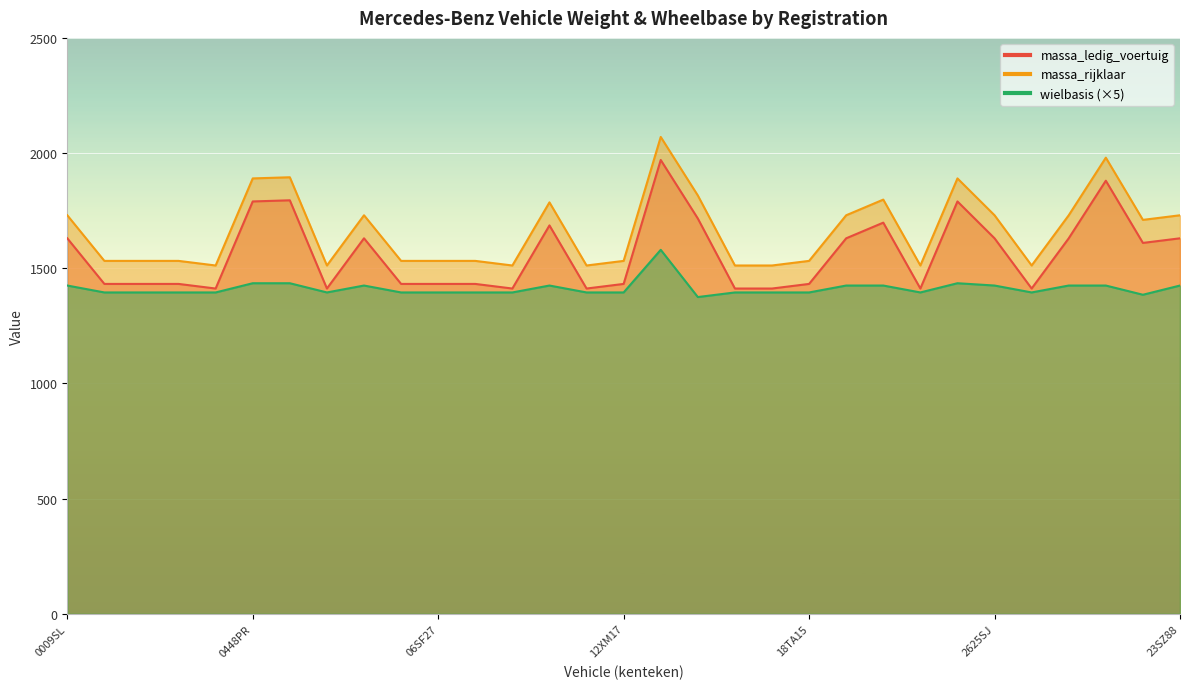

Reading left to right, what are all the values shown in this chart?

massa_ledig_voertuig: 1630	1432	1432	1432	1412	1790	1795	1412	1630	1432	1432	1432	1412	1686	1412	1432	1970	1716	1412	1412	1432	1630	1698	1412	1790	1630	1412	1630	1880	1610	1630
massa_rijklaar: 1730	1532	1532	1532	1512	1890	1895	1512	1730	1532	1532	1532	1512	1786	1512	1532	2070	1816	1512	1512	1532	1730	1798	1512	1890	1730	1512	1730	1980	1710	1730
wielbasis: 1425	1395	1395	1395	1395	1435	1435	1395	1425	1395	1395	1395	1395	1425	1395	1395	1580	1375	1395	1395	1395	1425	1425	1395	1435	1425	1395	1425	1425	1385	1425